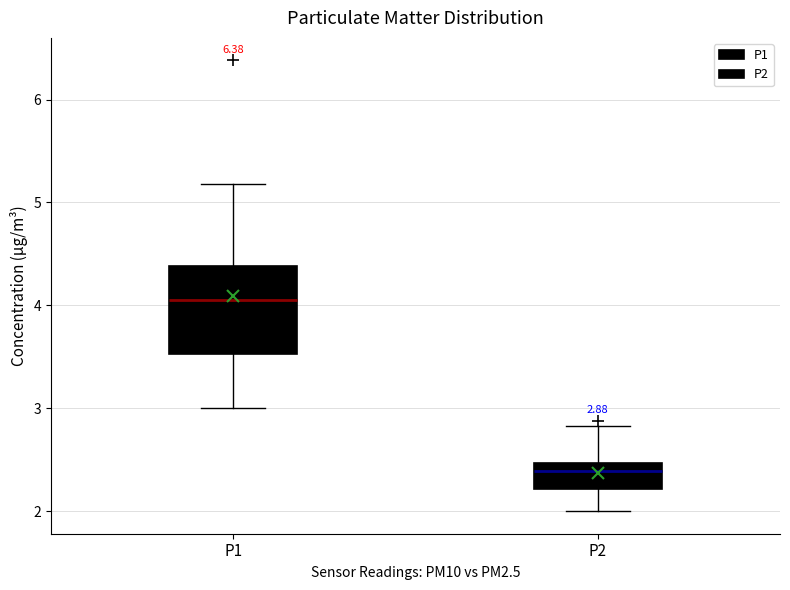

Which box is the tallest, from its lower edge to its upper edge?

P1